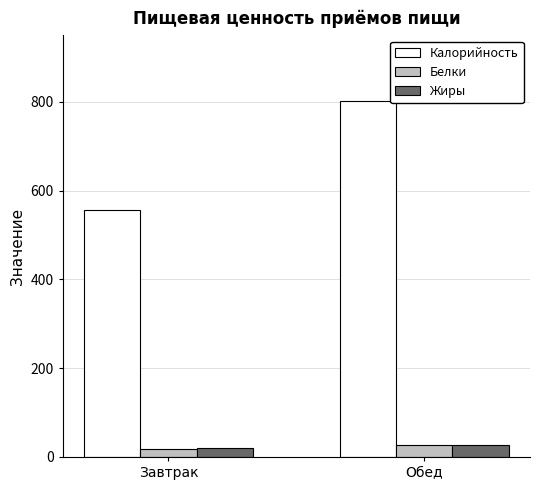

List the labels in order of Калорийность value, smallest first.

Завтрак, Обед